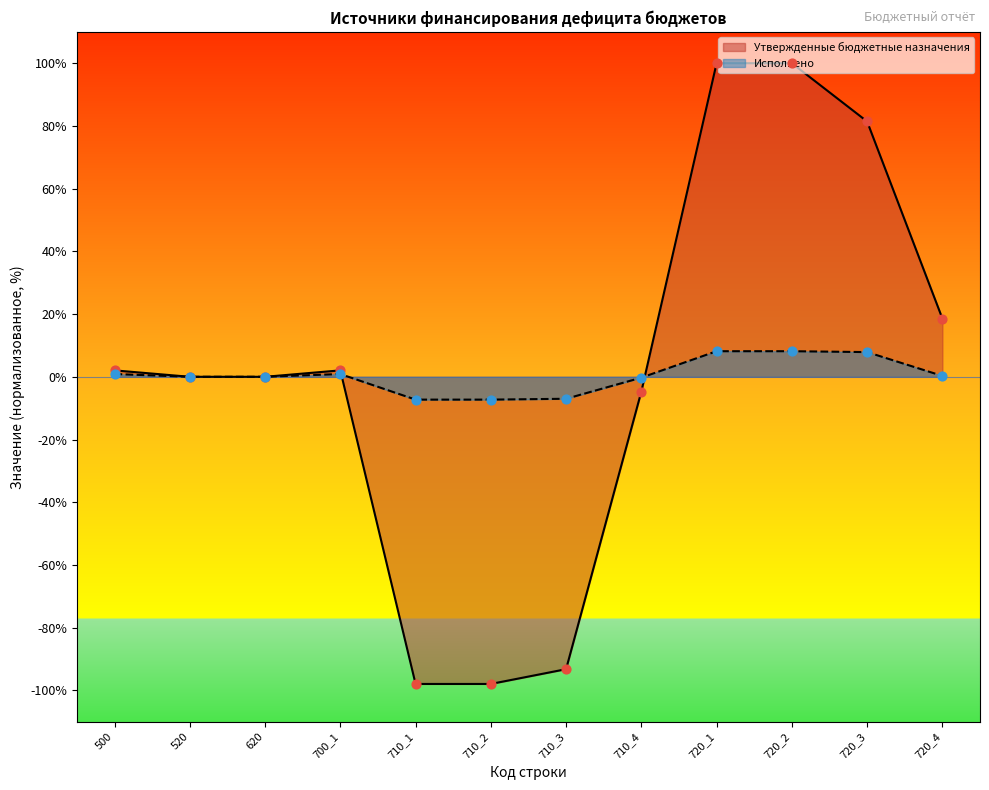

Which series has the largest Y range (max minus min)?

Утвержденные бюджетные назначения